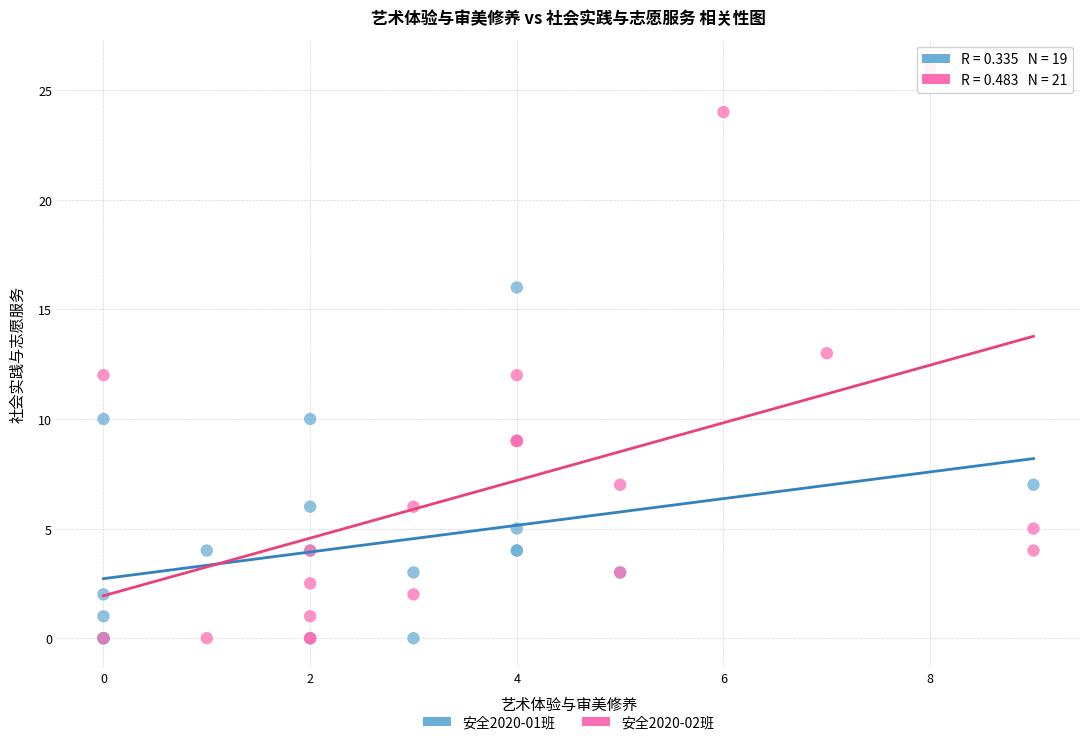

Which series contains the highest Y value?

安全2020-02班